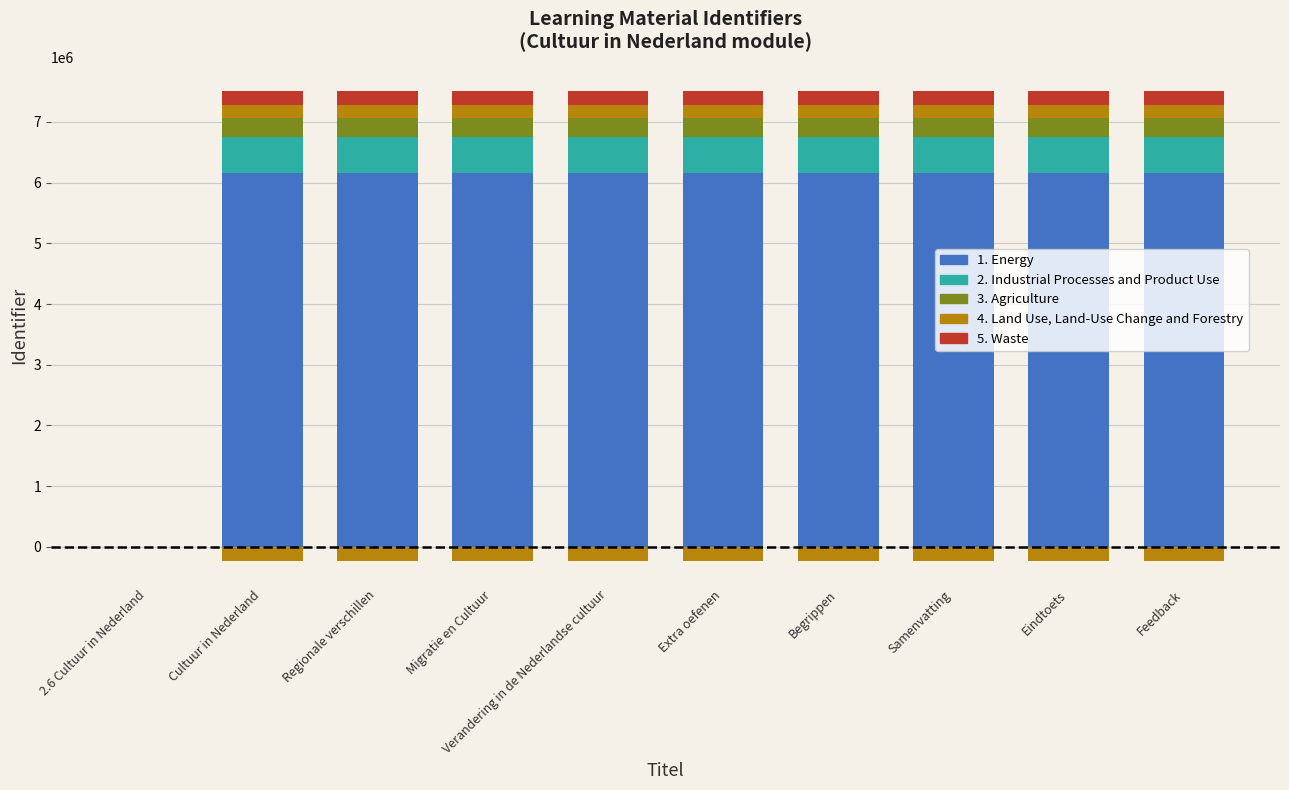

Are the bars horizontal?

No